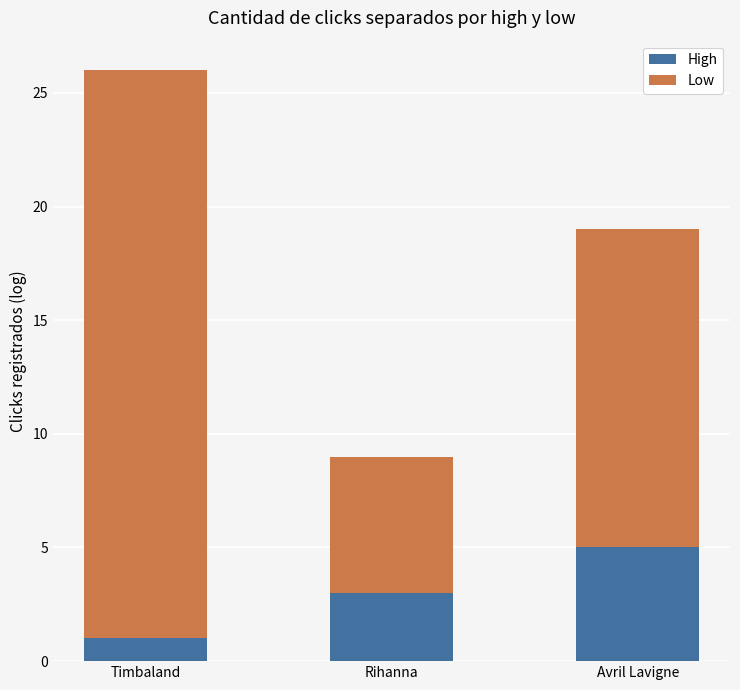

At which category is the sum across all series the highest?

Timbaland